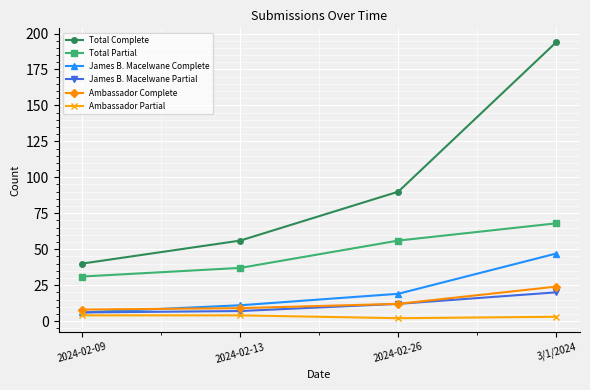

Is the value of Ambassador Partial at 2024-02-26 greater than the value of Total Partial at 2024-02-26?

No